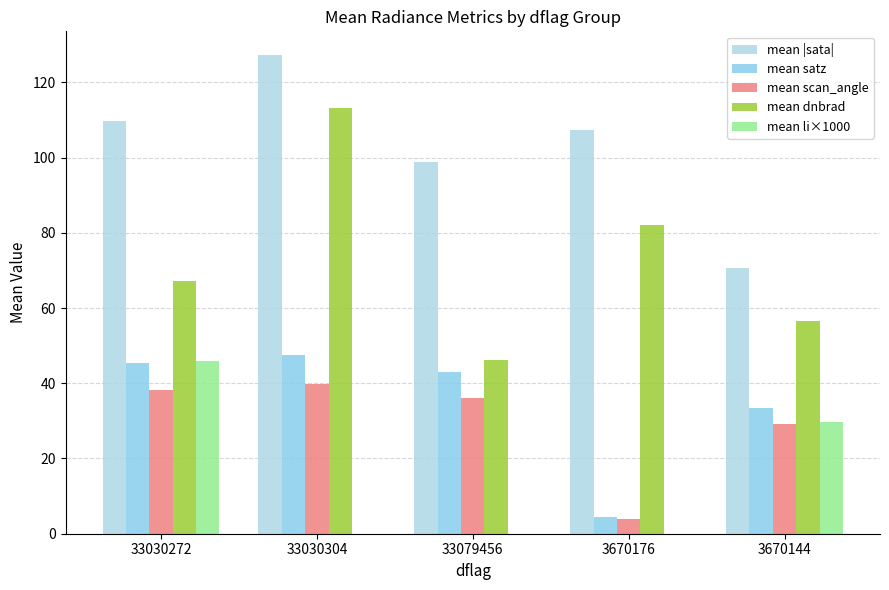

Are the bars horizontal?

No